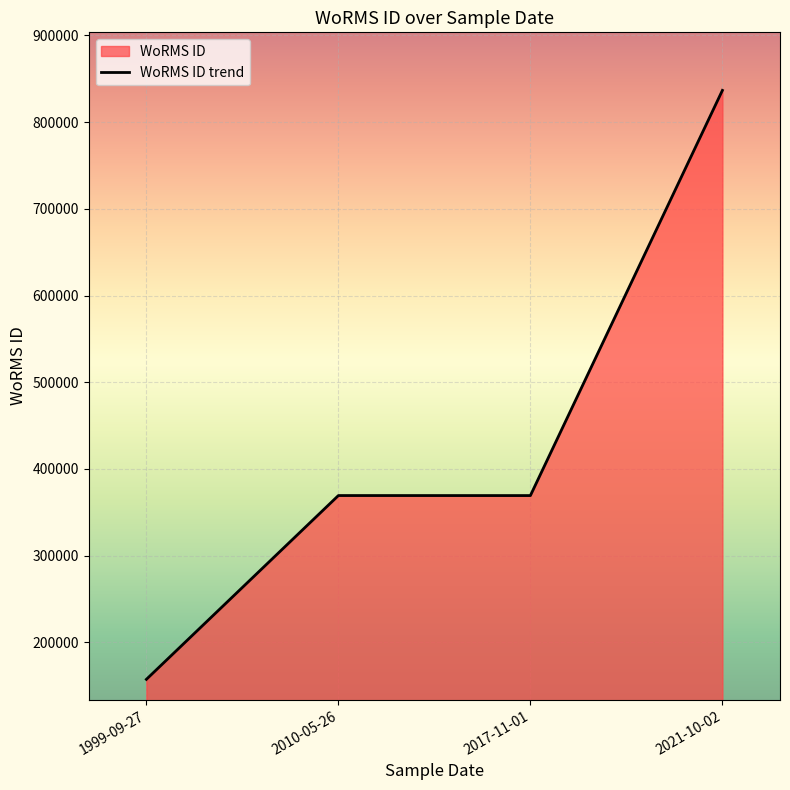

At which category does the data reach its first local peak?

2010-05-26